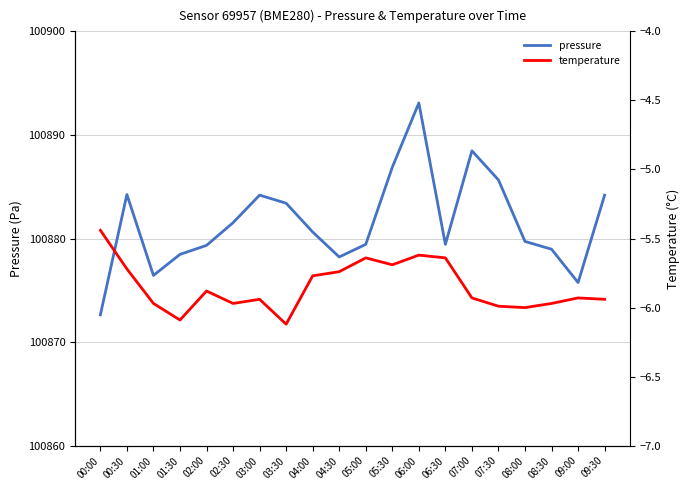

Rank the categories by pressure value from lowest to highest.

00:00, 09:00, 01:00, 04:30, 01:30, 08:30, 02:00, 05:00, 06:30, 08:00, 04:00, 02:30, 03:30, 03:00, 09:30, 00:30, 07:30, 05:30, 07:00, 06:00